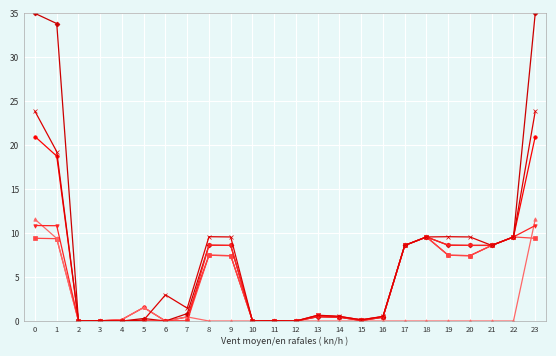

What is the maximum value shown in the chart?

35.0